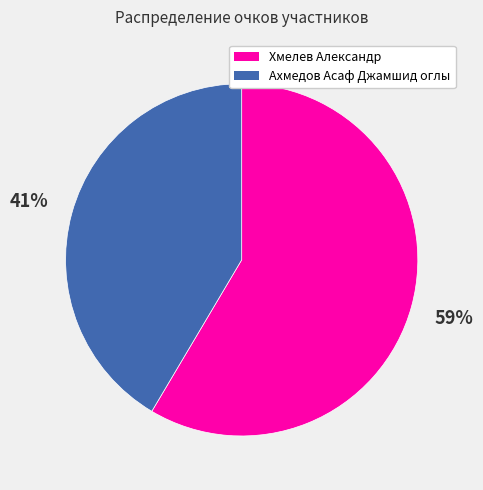

To the nearest percent, what portion does Хмелев Александр represent?

59%